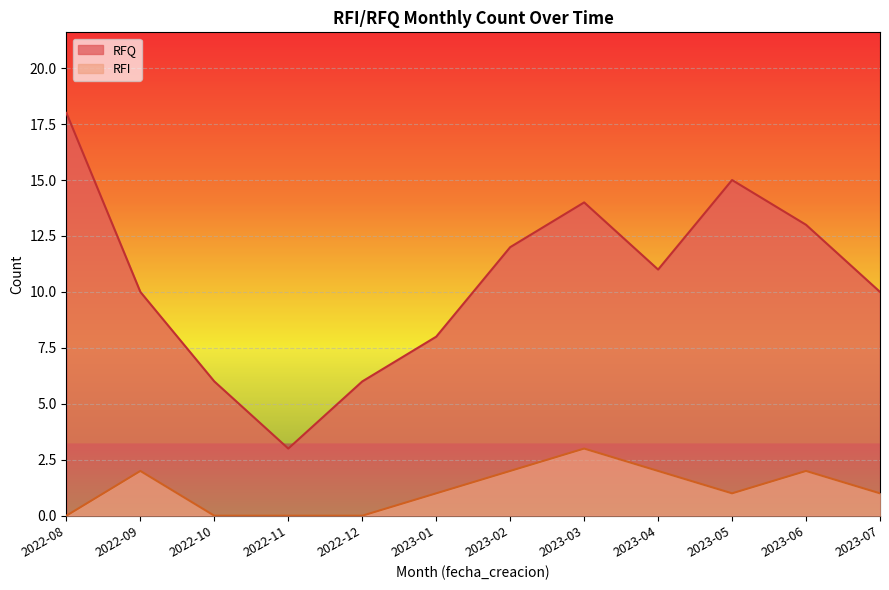

What is the difference between the second highest and second lowest values in the RFI series?

2